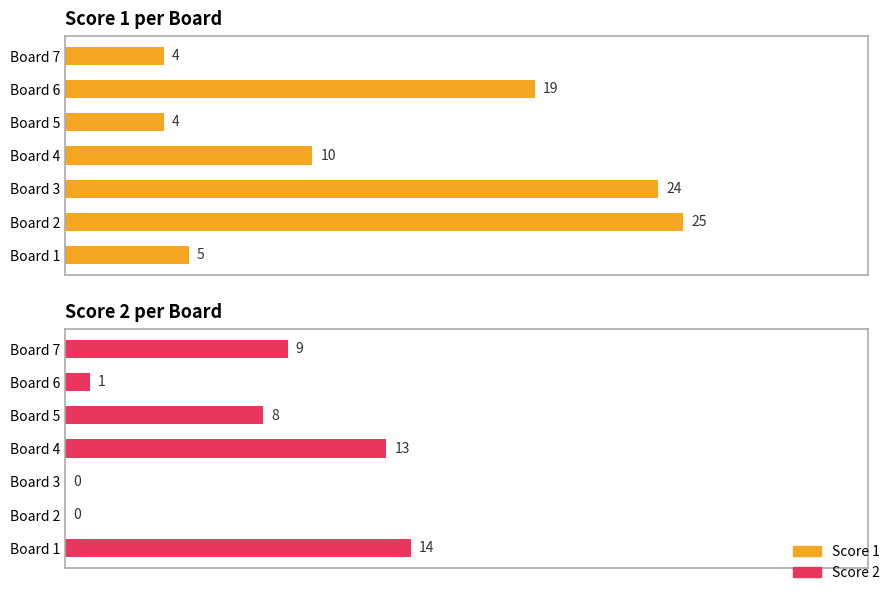

What is the maximum value for Score 1?

25